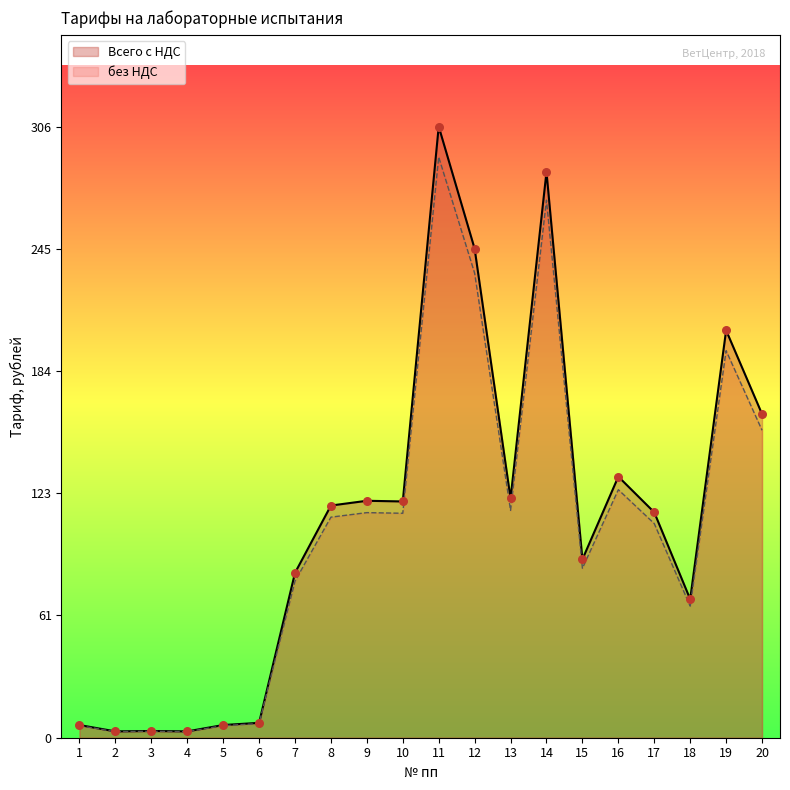

What is the total value across all series at 17?

220.4